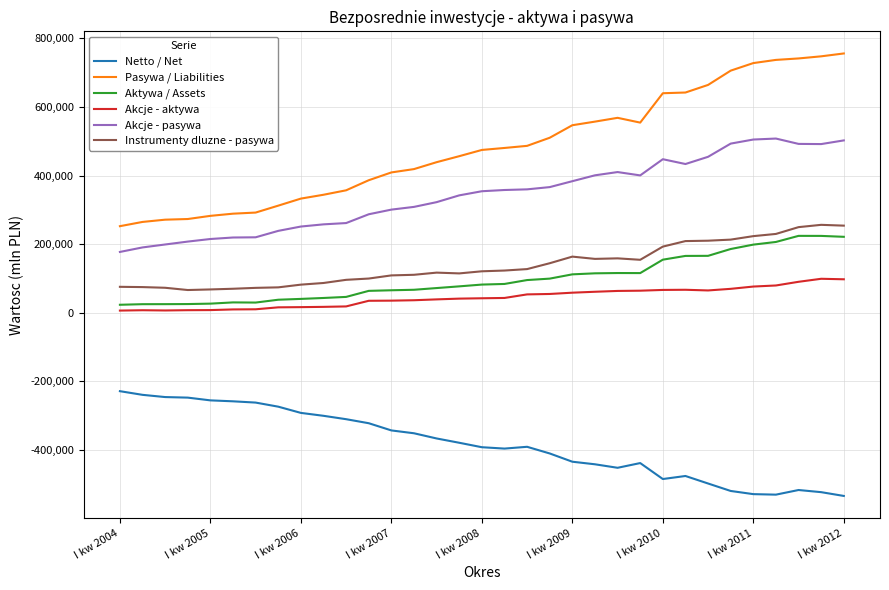

What is the highest value of the Akcje - pasywa series?

507829